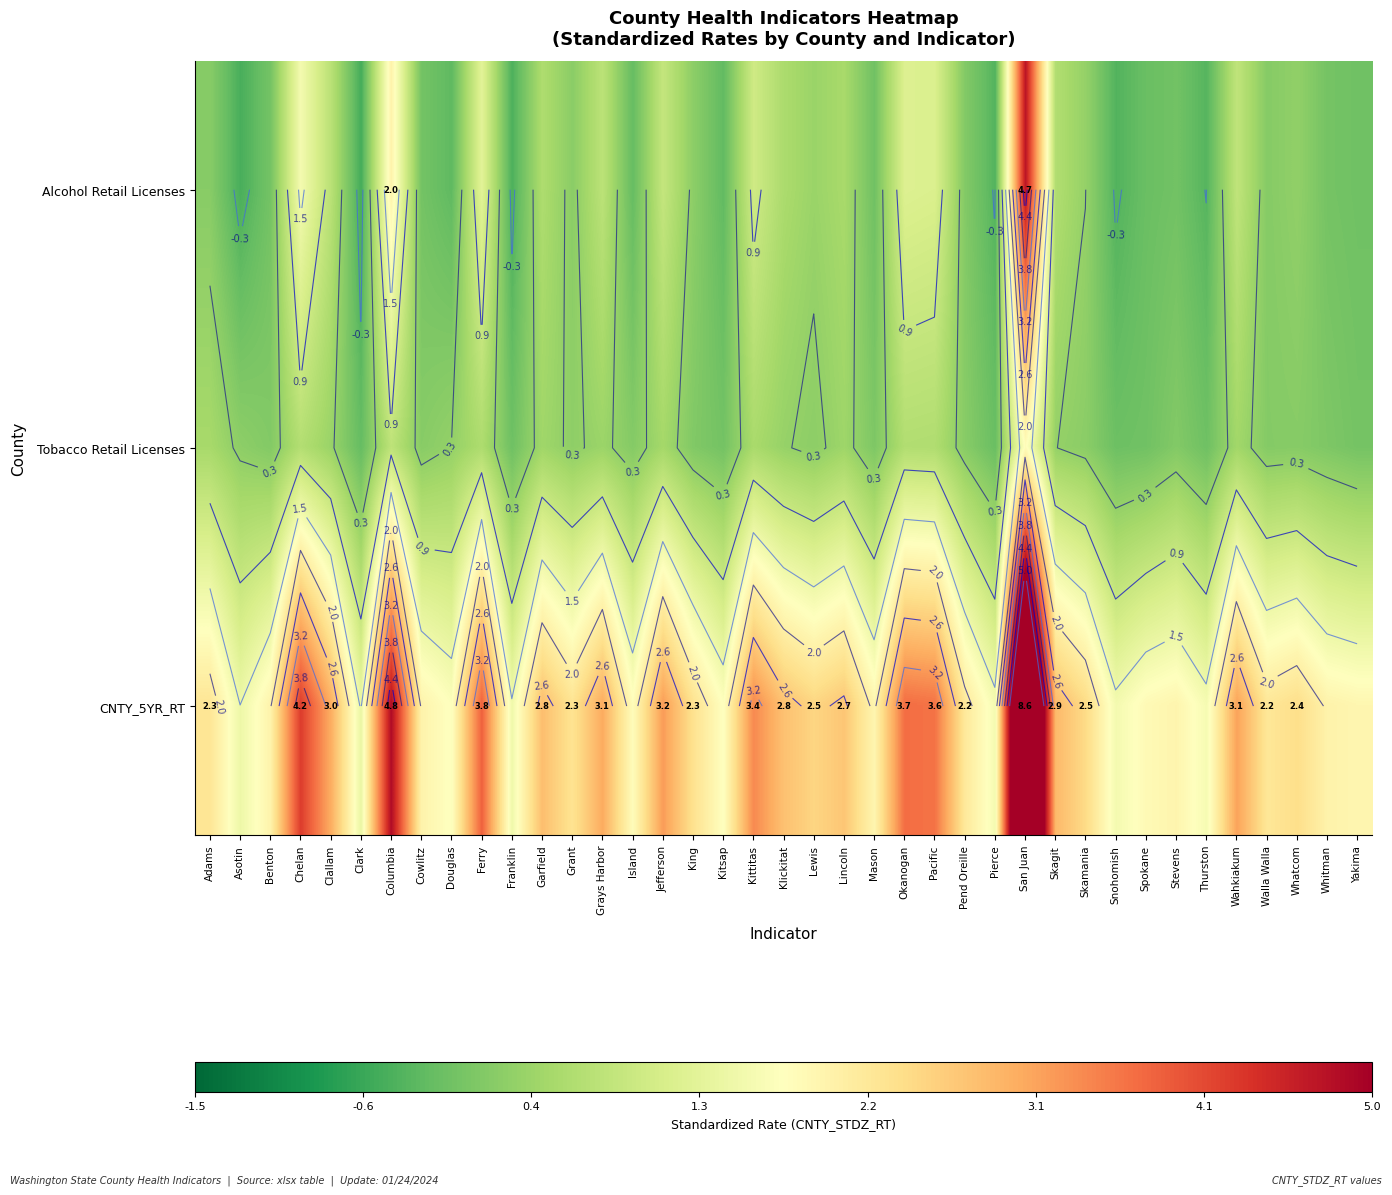

Which series changed the most between Cowlitz and Thurston?

CNTY_5YR_RT